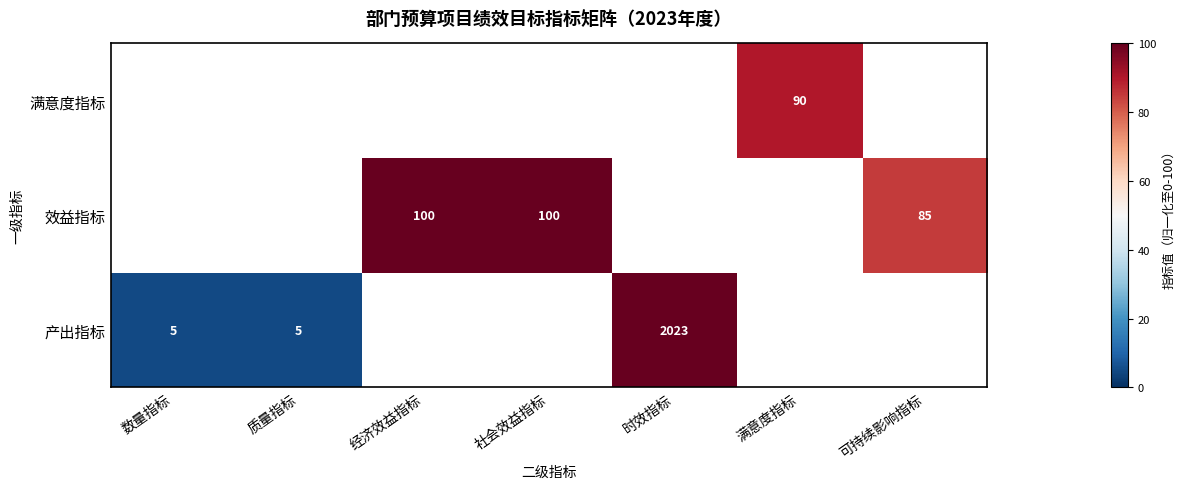

At which category does the chart reach its minimum across all series?

数量指标